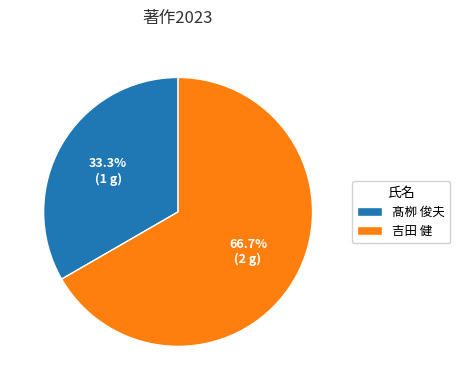

To the nearest percent, what is the difference between the largest and smallest slice percentages?

33%